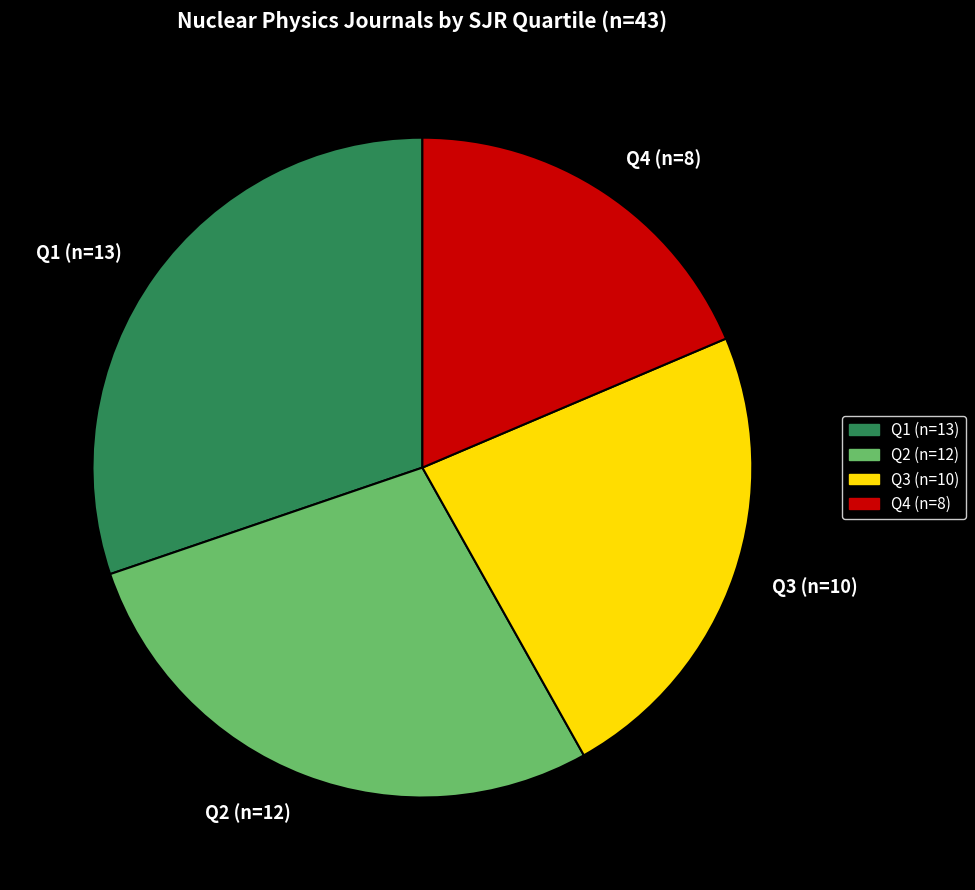

Which has a higher value, Q3 (n=10) or Q4 (n=8)?

Q3 (n=10)